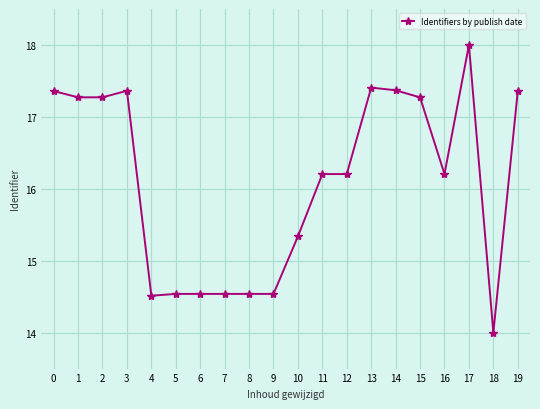

Does the chart display data point markers on the line(s)?

Yes